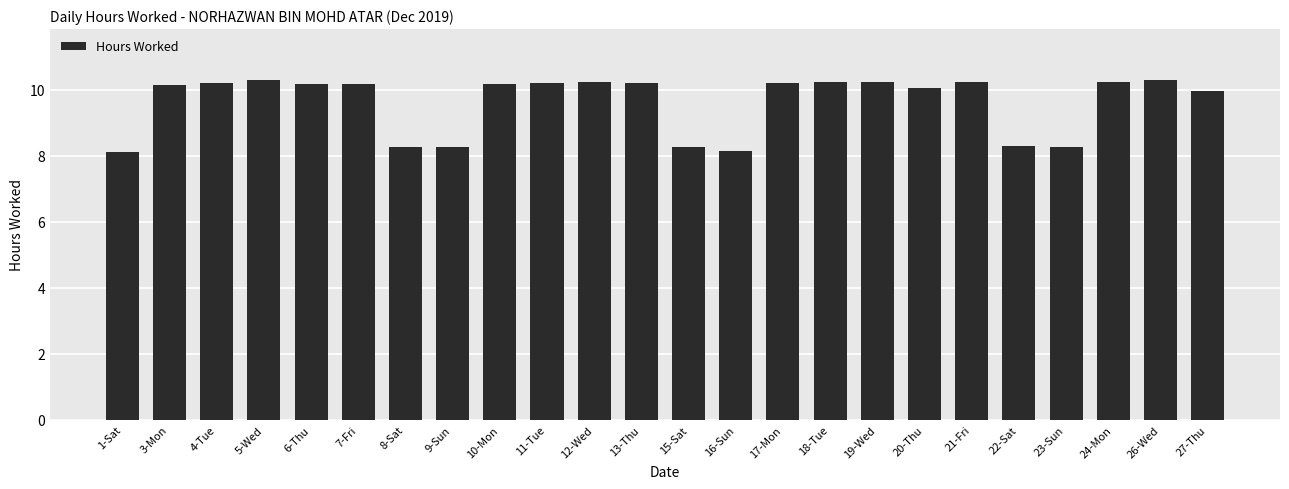

What is the maximum value shown in the chart?

10.3